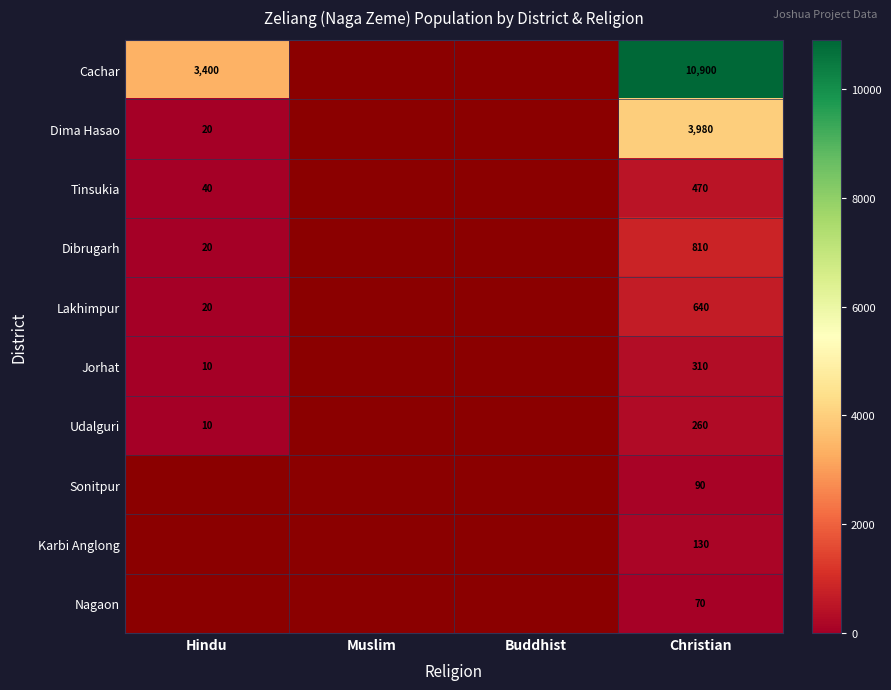

True or false: Lakhimpur has a value of 34.6 at Hindu.

False